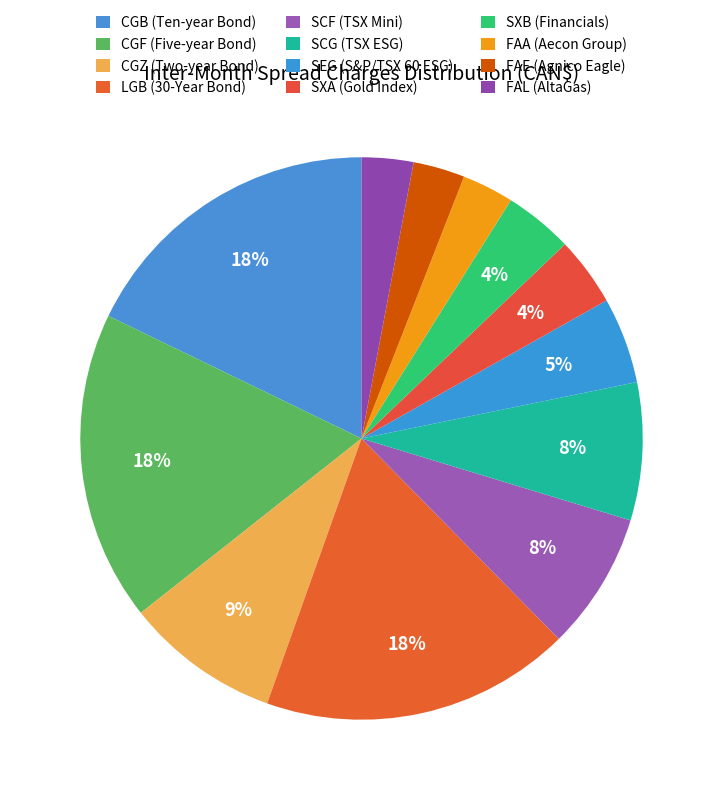

To the nearest percent, what is the difference between the largest and smallest slice percentages?

15%